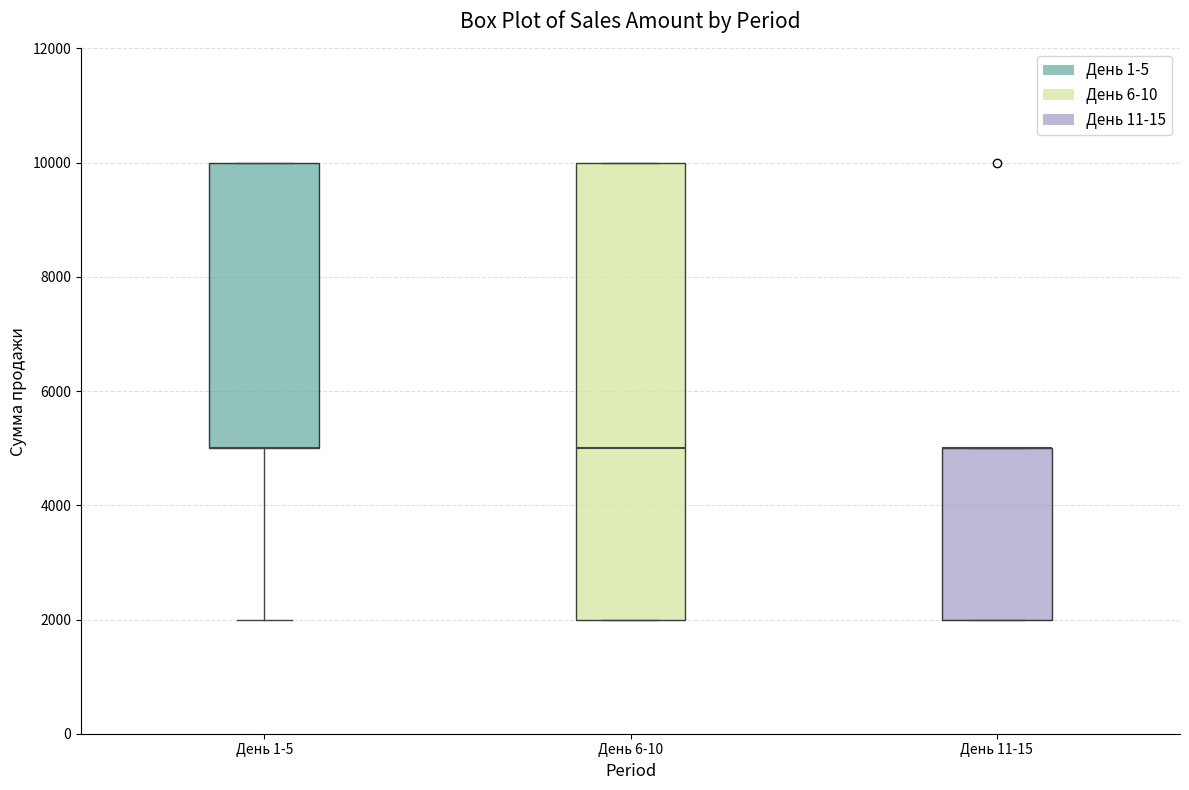

Where does the lower whisker of the box for День 1-5 end on the y-axis? The values are not printed on the chart, so give them approximately, as read against the axis.

2000